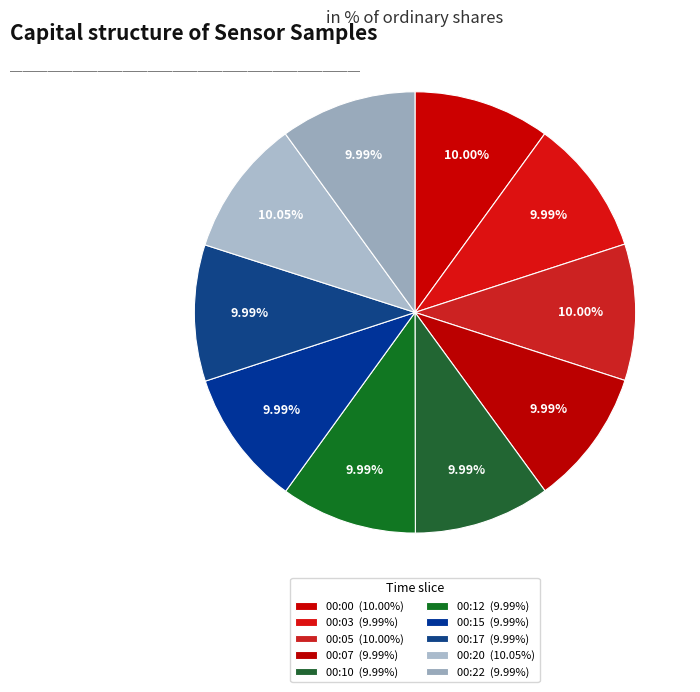

What is the ratio of the value at 00:17 to the value at 00:12?

1.0